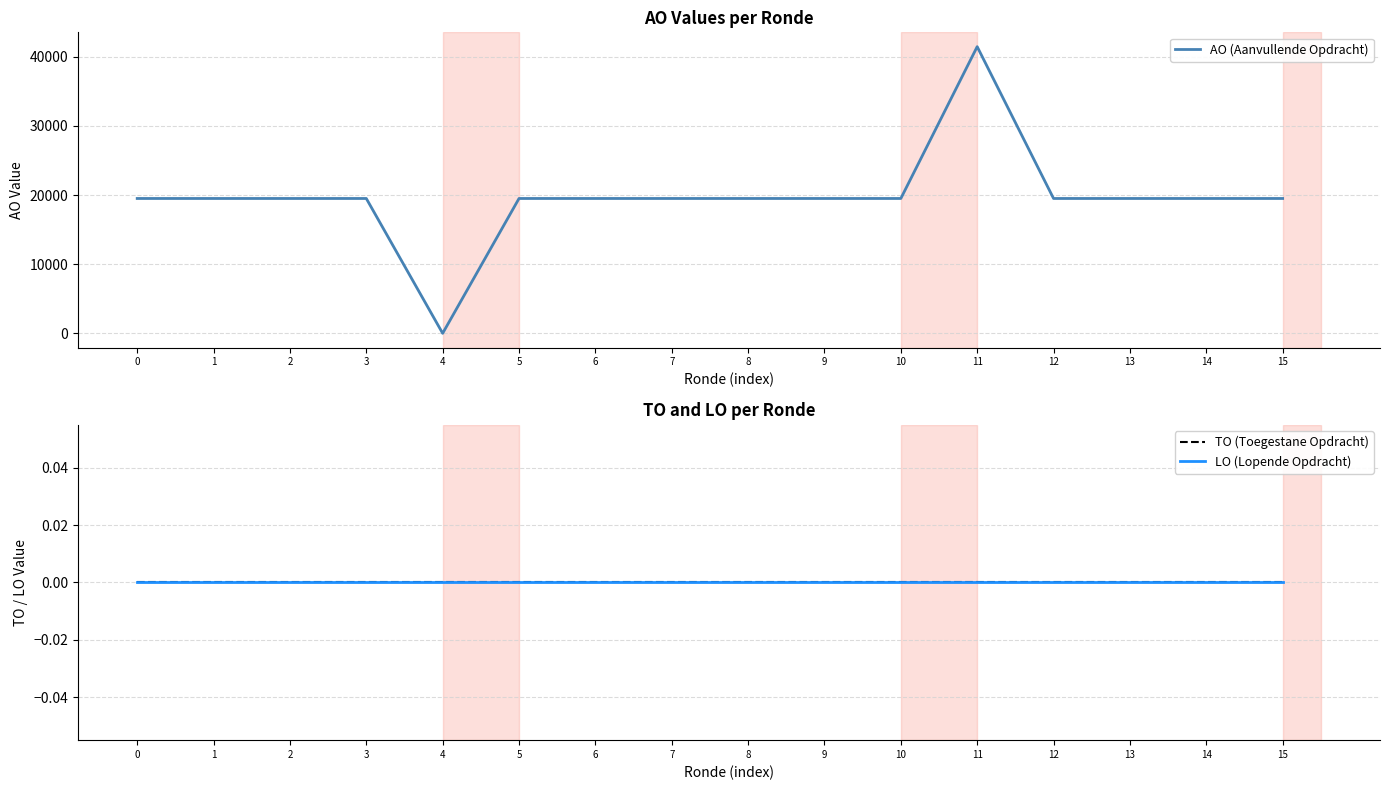

Where is the first local maximum for AO (Aanvullende Opdracht)?

11